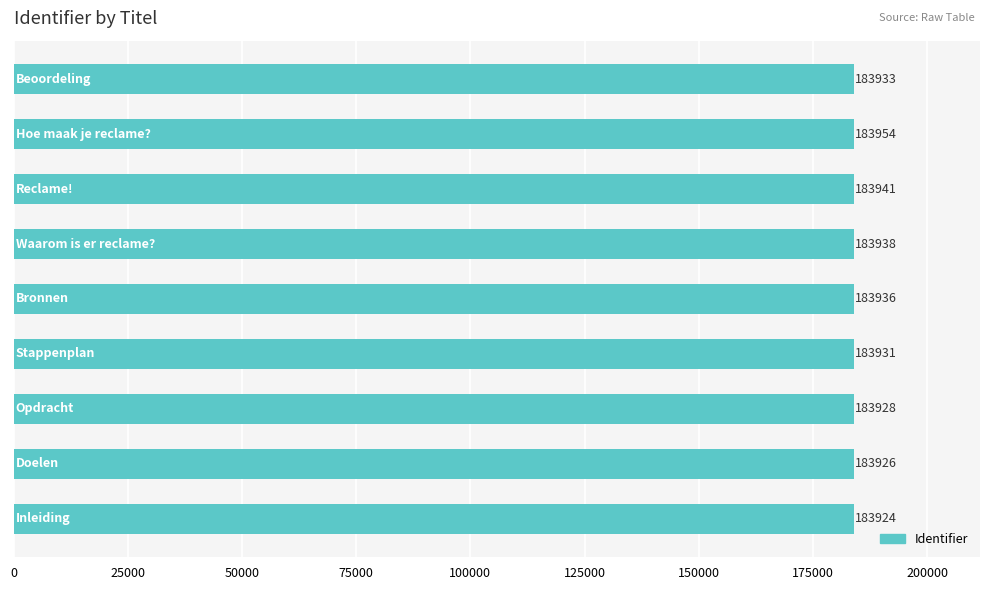

Does the chart contain any negative values?

No